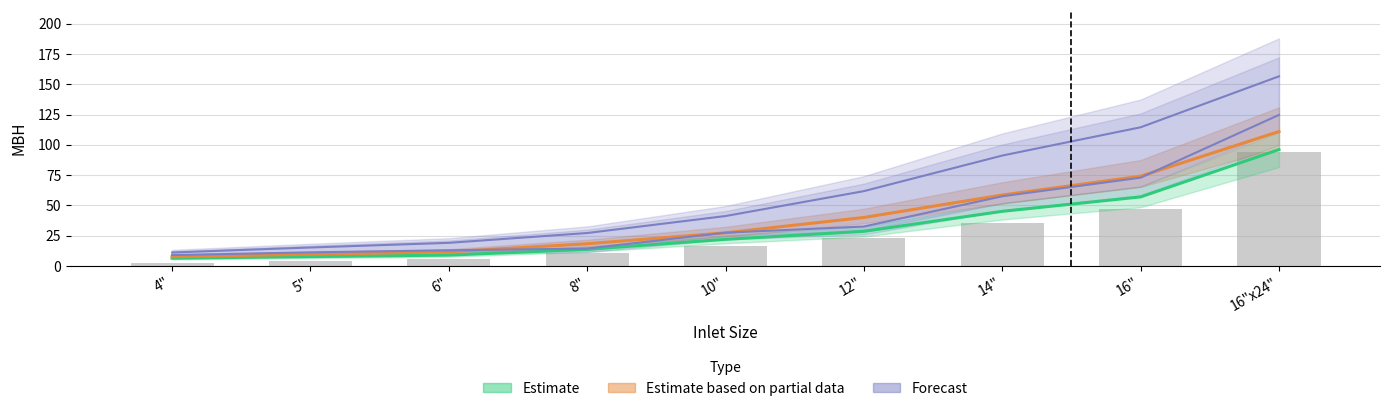

What is the minimum value shown in the chart?

6.5